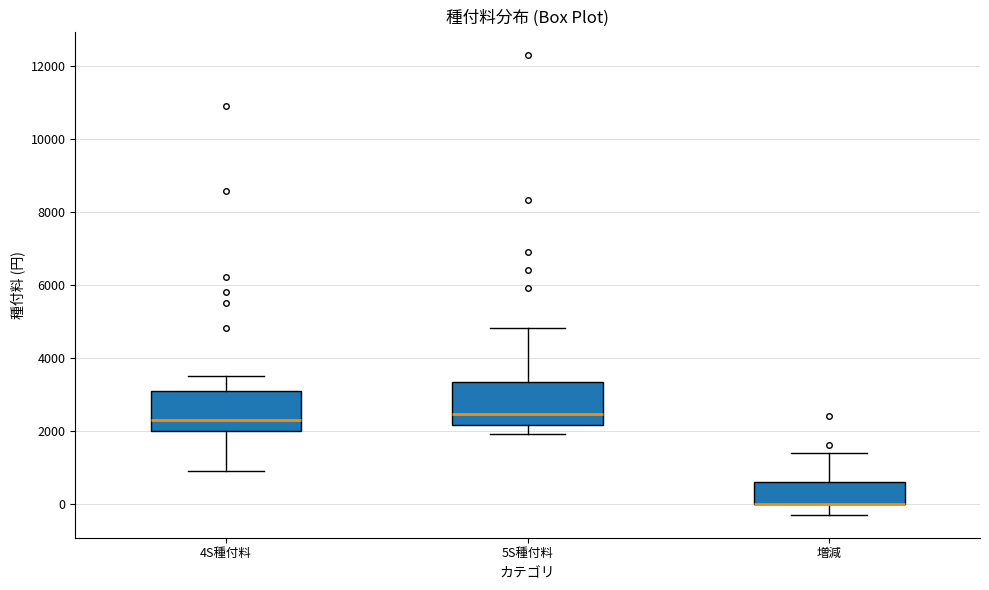

Where is the upper edge of the box for 増減 on the y-axis? The values are not printed on the chart, so give them approximately, as read against the axis.

600